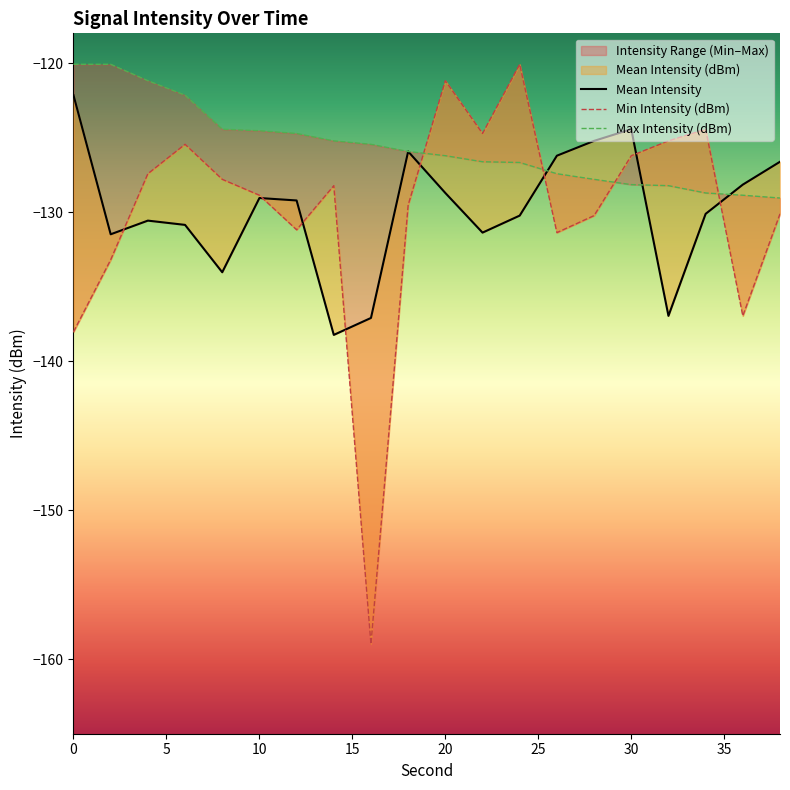

Rank the series by their maximum value, from lowest to highest.

Mean Intensity, Min Intensity (dBm), Max Intensity (dBm)